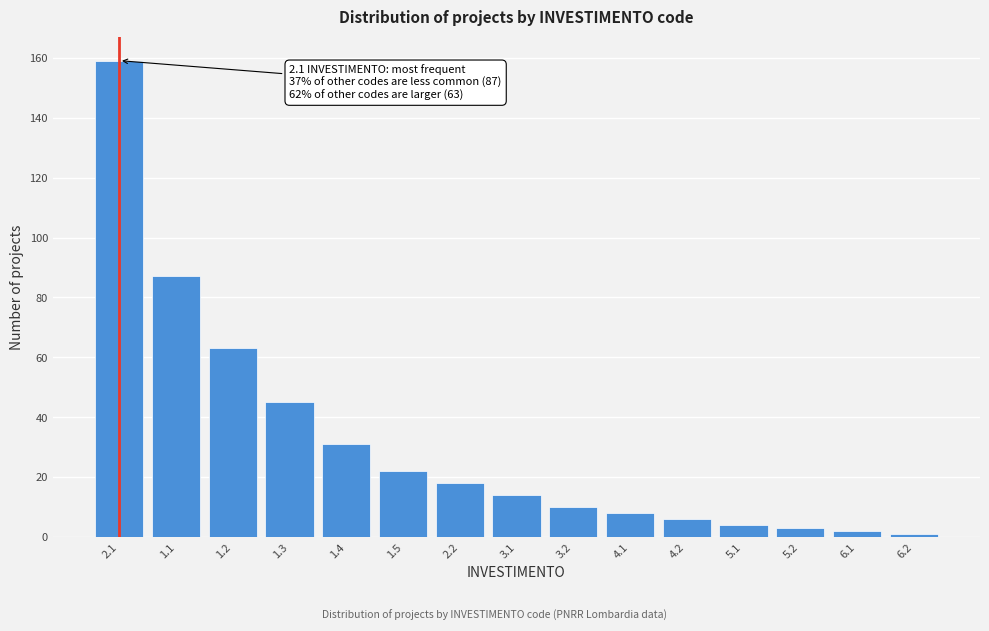

Reading left to right, extract all data points from this chart.

2.1=159	1.1=87	1.2=63	1.3=45	1.4=31	1.5=22	2.2=18	3.1=14	3.2=10	4.1=8	4.2=6	5.1=4	5.2=3	6.1=2	6.2=1